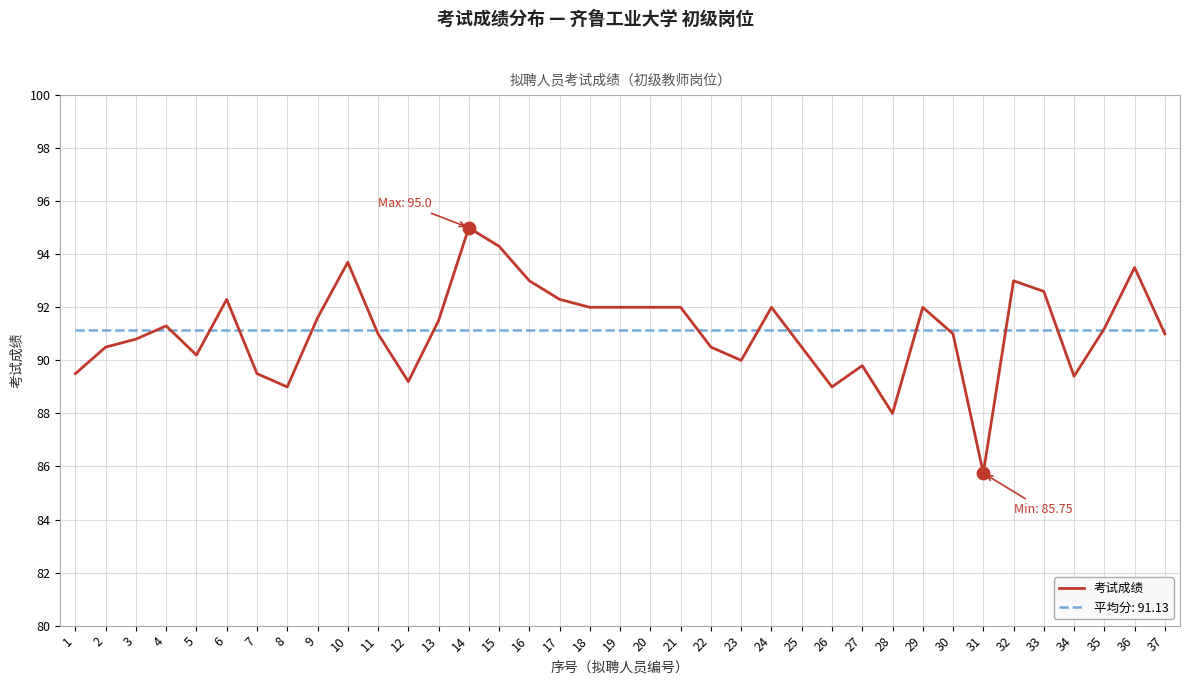

Between 23 and 24, which series saw the biggest shift?

考试成绩